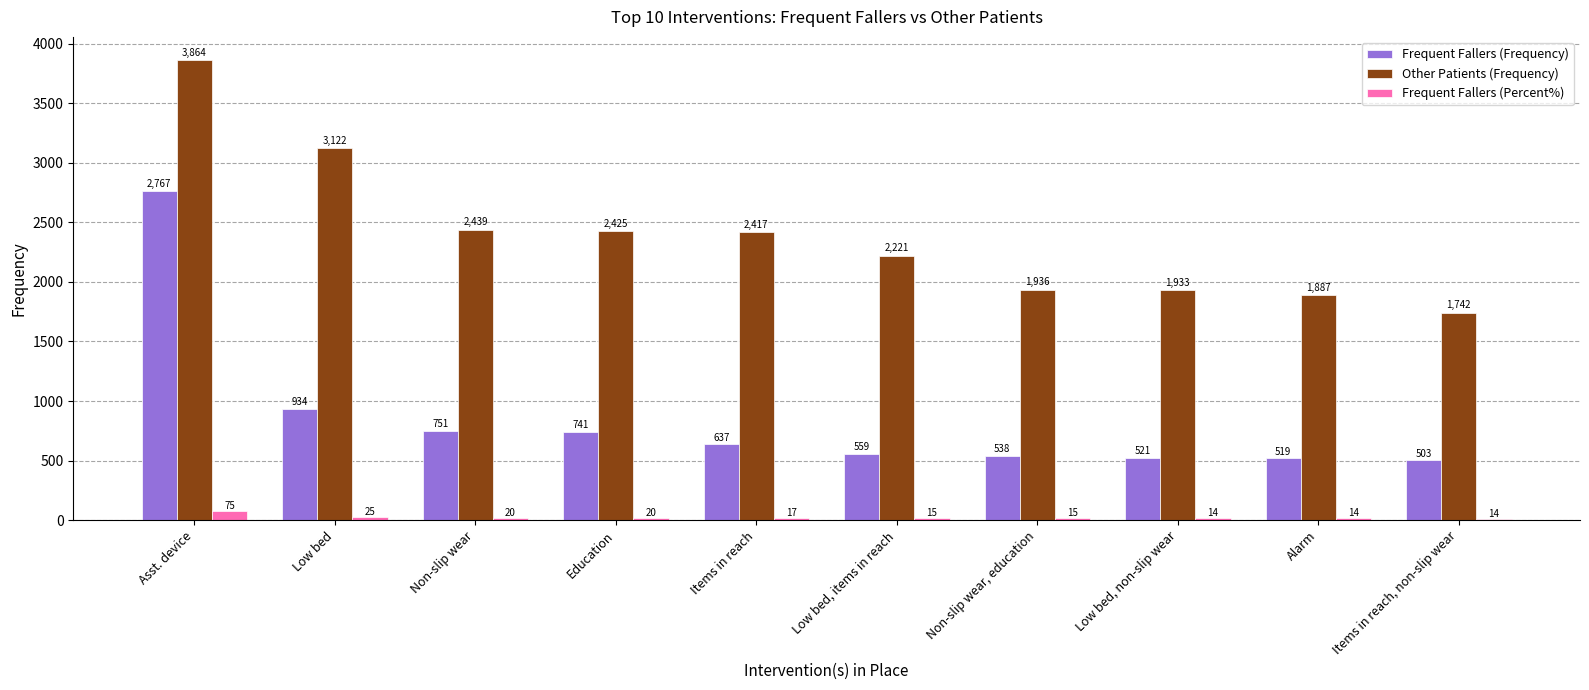

Between Asst. device and Items in reach, which series saw the biggest shift?

Frequent Fallers (Frequency)